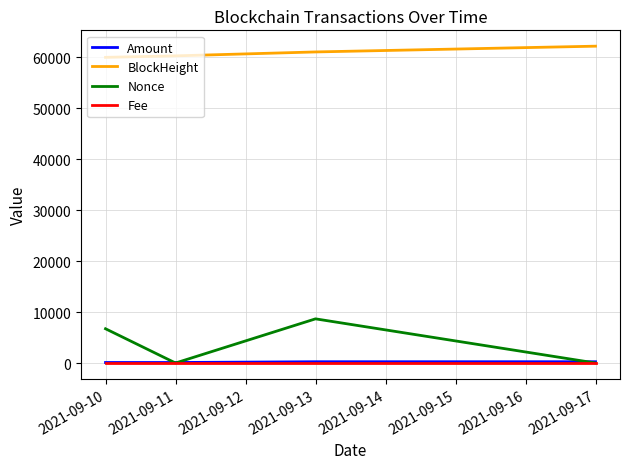

Does the chart have visible grid lines?

Yes